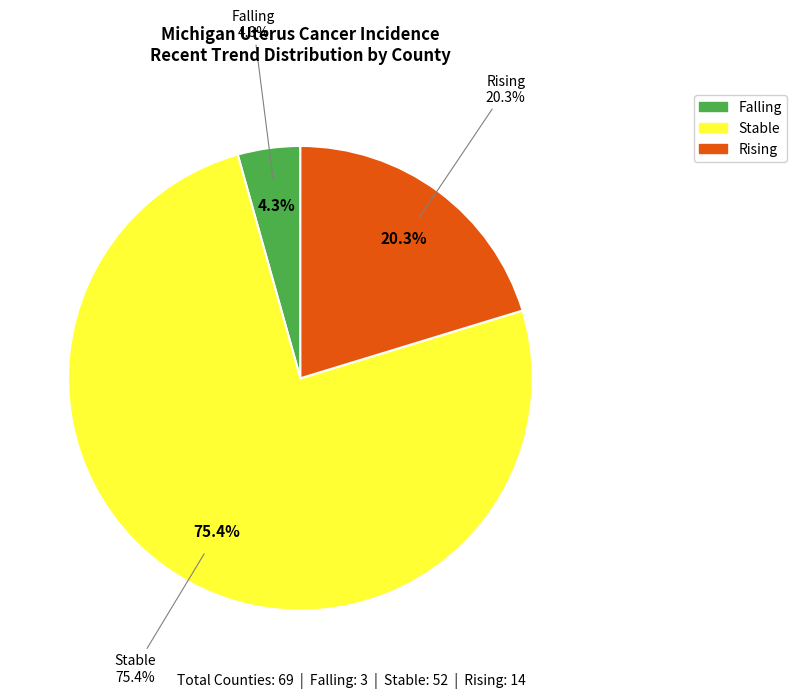

How many slices are in this pie chart?

3